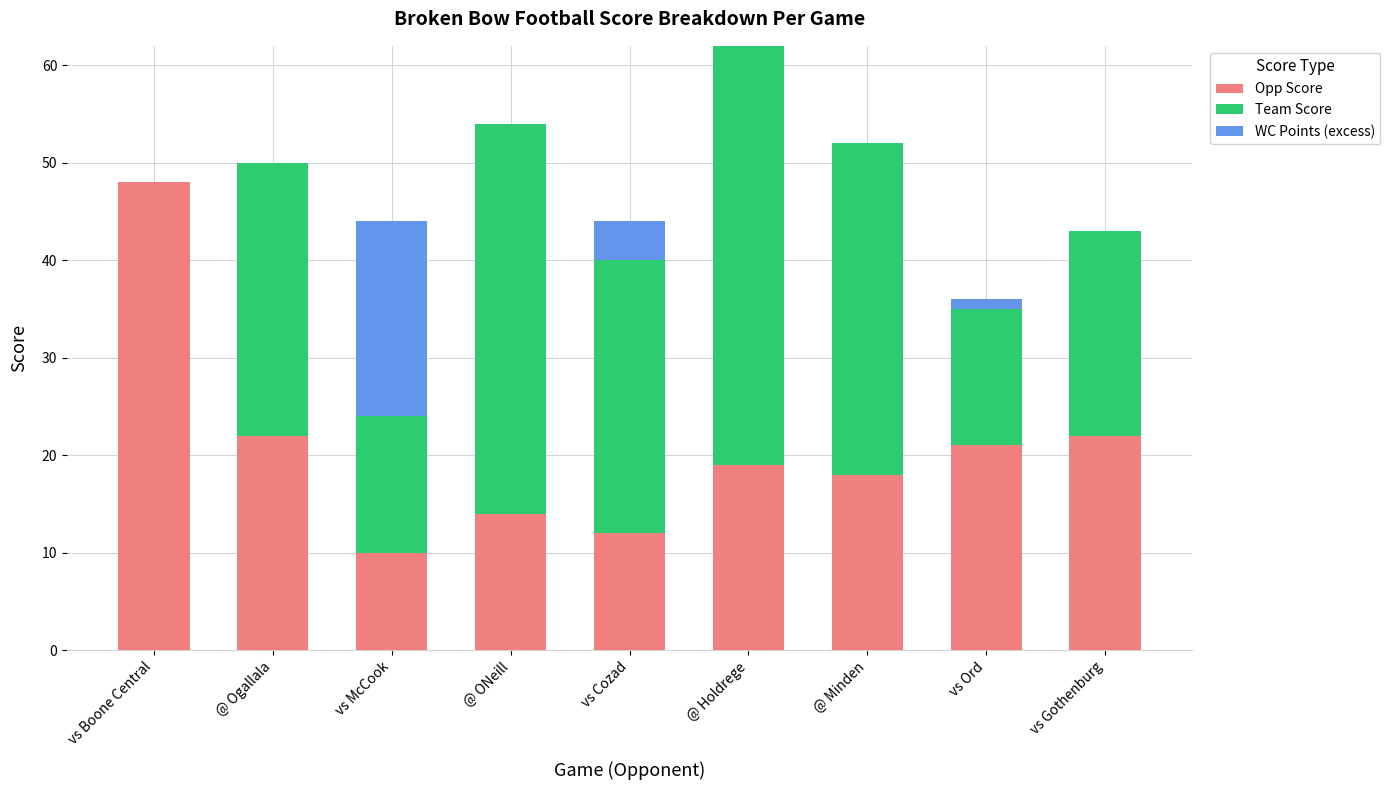

What is the total value across all series at @ Minden?

52